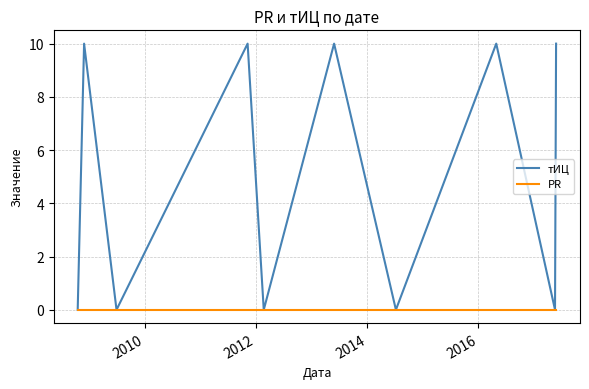

What is the greatest value displayed?

10